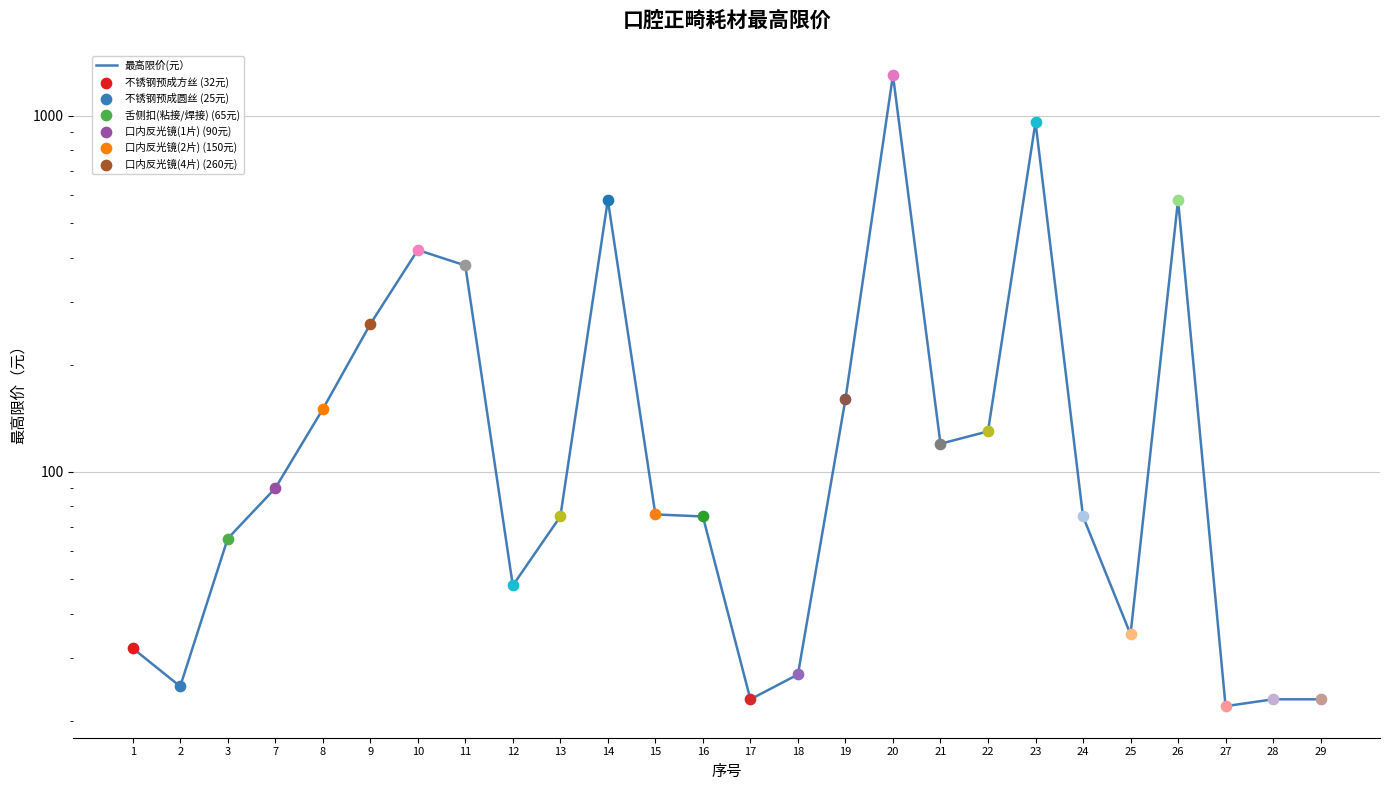

What is the ratio of the value at 19 to the value at 13?

2.1